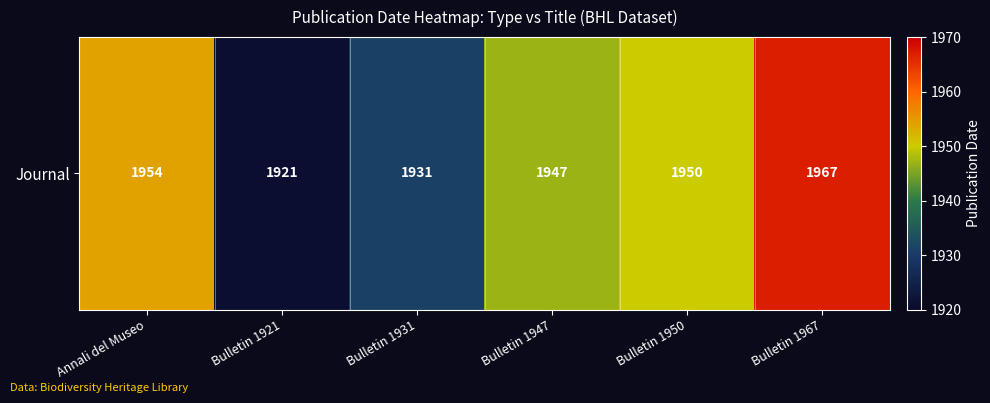

Is it true that the value at Bulletin 1950 is 687?

False